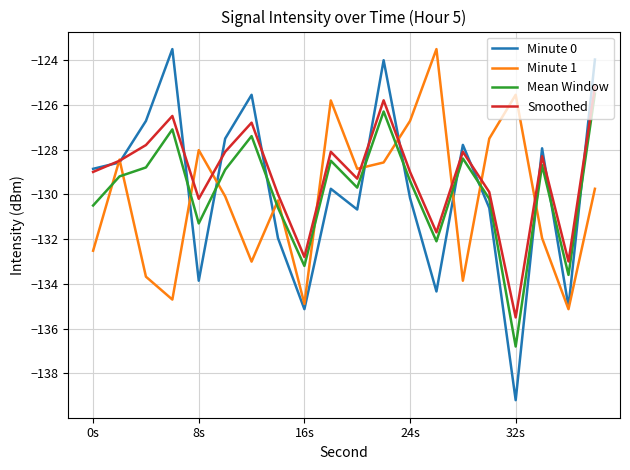

What is the maximum value shown in the chart?

-123.5